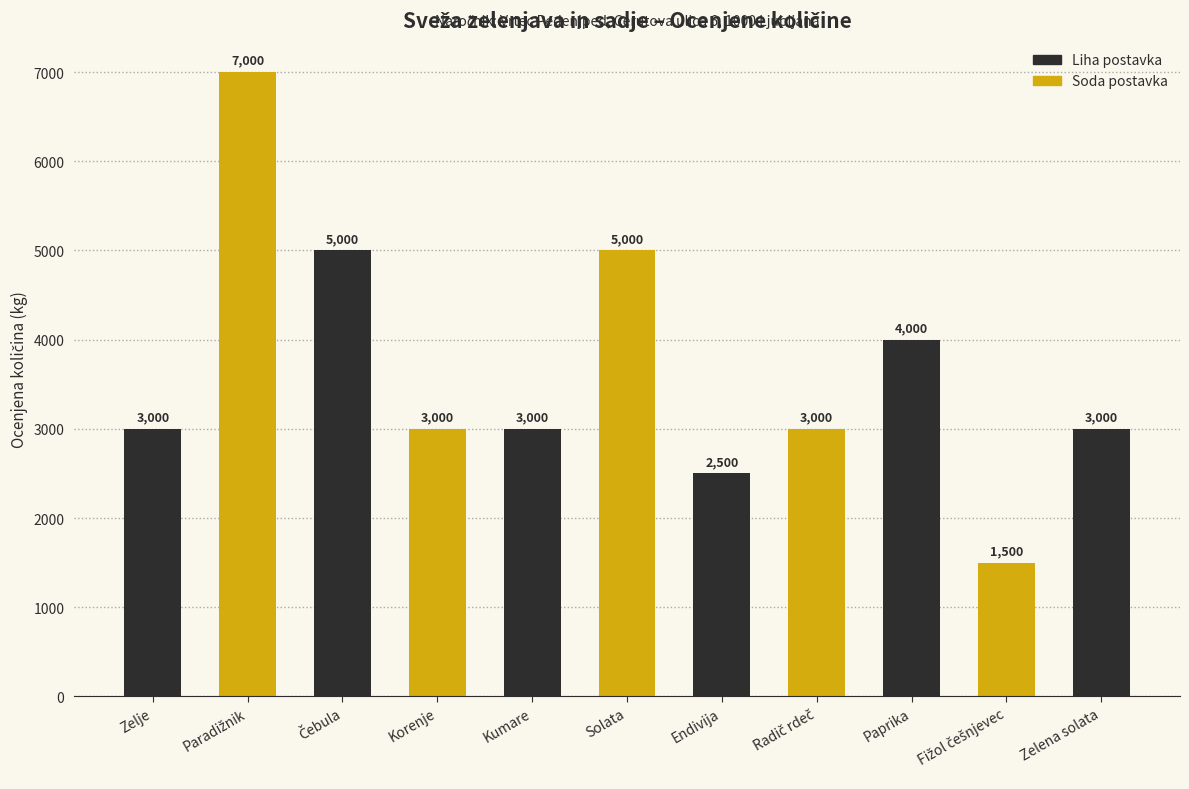

Between Endivija and Kumare, which is larger?

Kumare